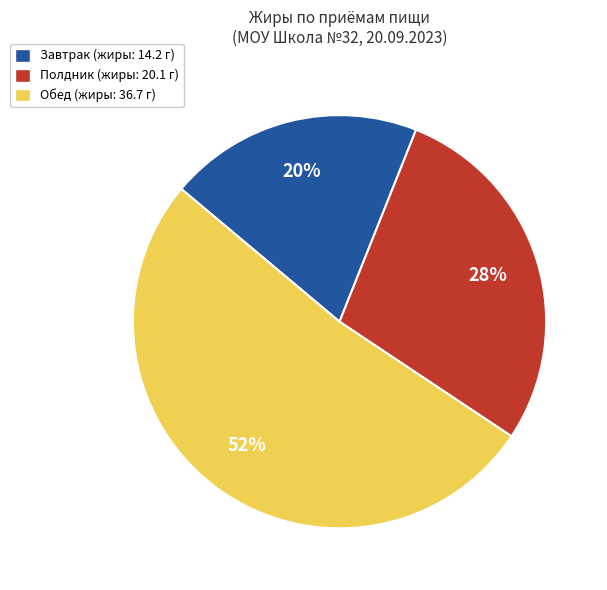

How many segments does this pie chart have?

3